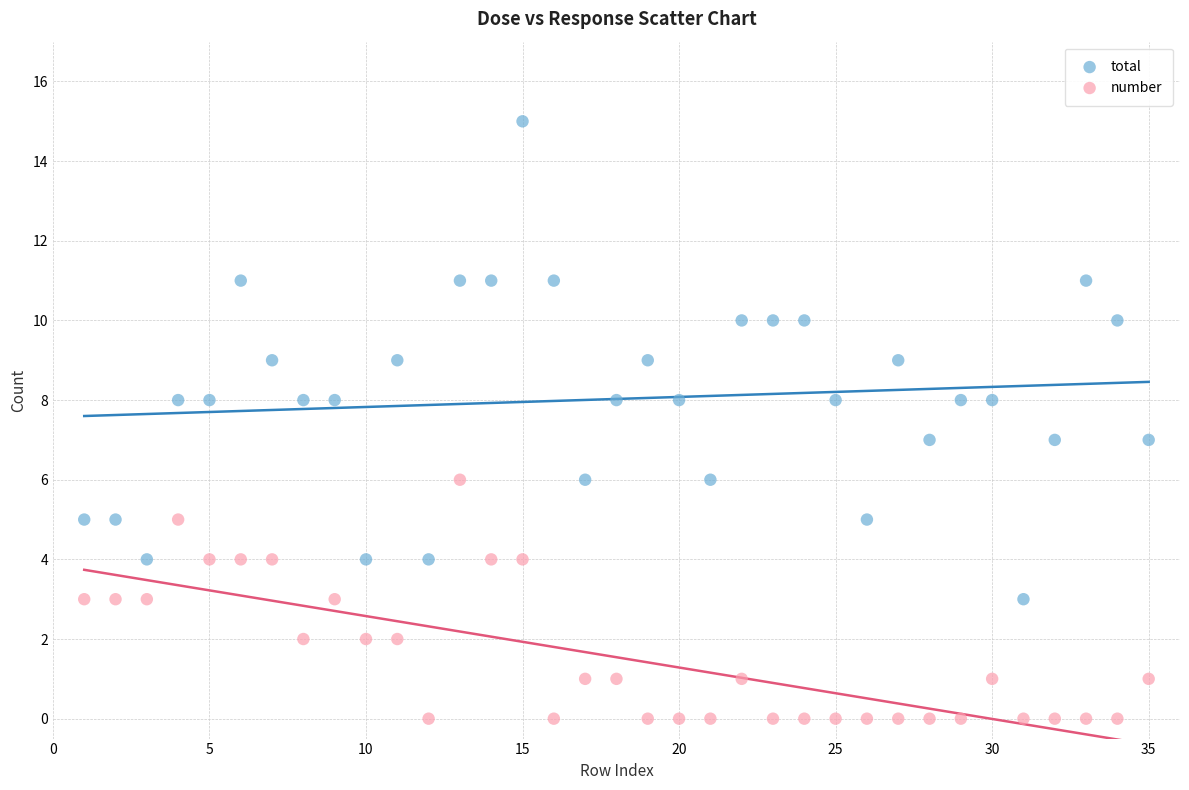

Across all data points, what is the range of X values (max minus min)?

34